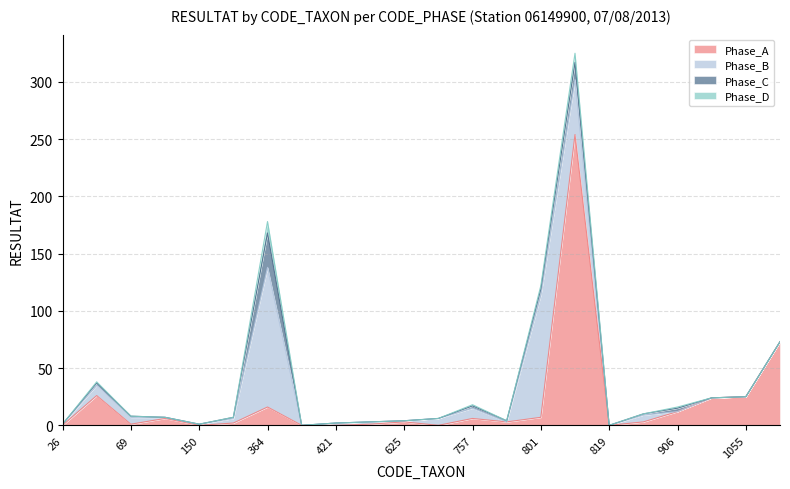

Reading left to right, list all the values displayed in this chart.

Phase_A: 26=0	46=26	69=1	140=6	150=0	183=2	364=16	404=0	421=0	608=1	625=3	747=0	757=6	783=3	801=7	807=254	819=0	831=3	906=12	933=24	1055=25	3146=73
Phase_B: 26=1	46=9	69=6	140=1	150=1	183=4	364=122	404=0	421=2	608=2	625=1	747=6	757=9	783=0	801=107	807=48	819=0	831=6	906=0	933=0	1055=0	3146=0
Phase_C: 26=0	46=2	69=1	140=0	150=0	183=1	364=30	404=0	421=0	608=0	625=0	747=0	757=2	783=1	801=5	807=15	819=0	831=1	906=3	933=0	1055=0	3146=0
Phase_D: 26=0	46=1	69=0	140=0	150=0	183=0	364=10	404=0	421=0	608=0	625=0	747=0	757=1	783=0	801=3	807=8	819=0	831=0	906=1	933=0	1055=0	3146=0